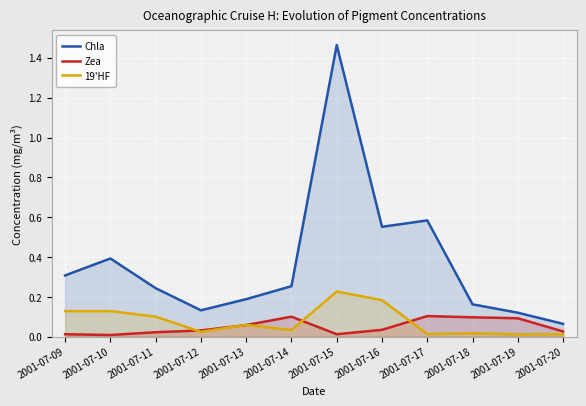

Is the value of Zea at 2001-07-16 greater than the value of Chla at 2001-07-16?

No